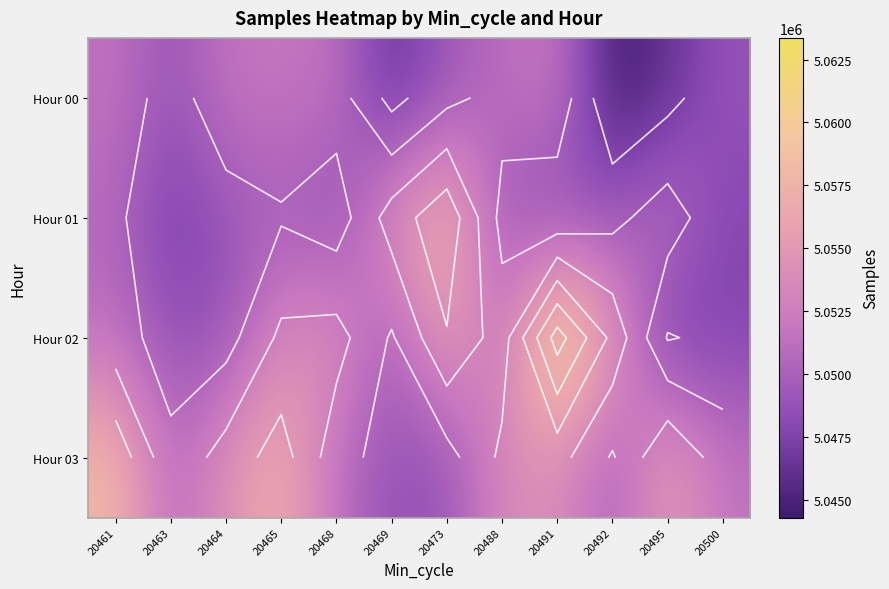

At how many categories does at least one series exceed 5062146?

1